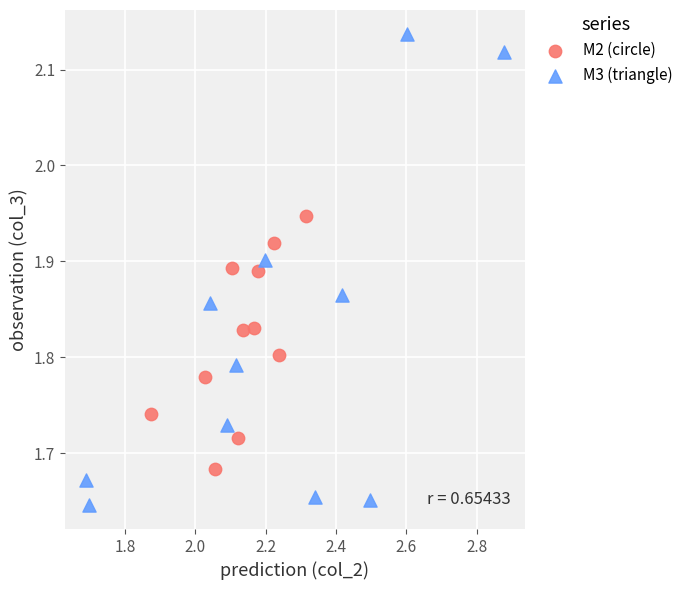

Which series reaches the minimum Y coordinate?

M3 (triangle)